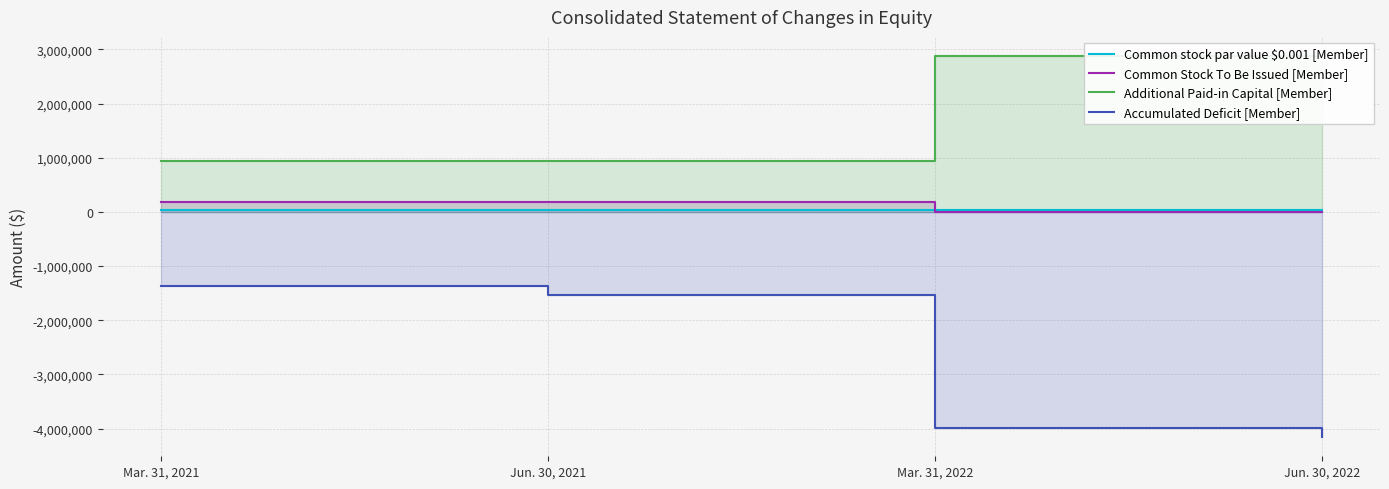

What is the average value of the Accumulated Deficit [Member] series?

-2765108